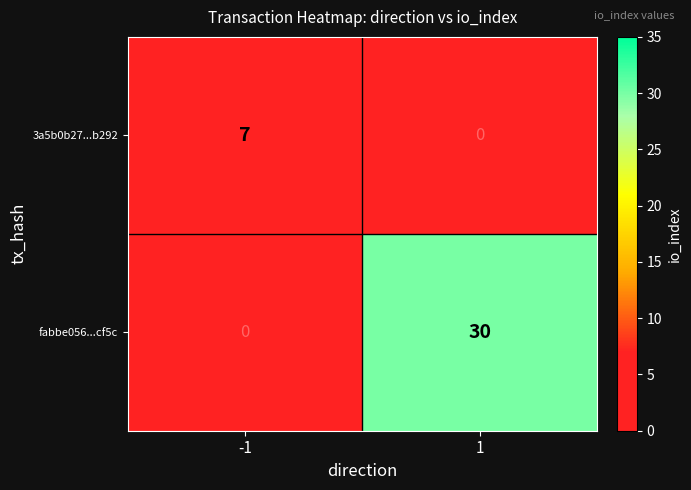

What is the maximum value shown in the chart?

30